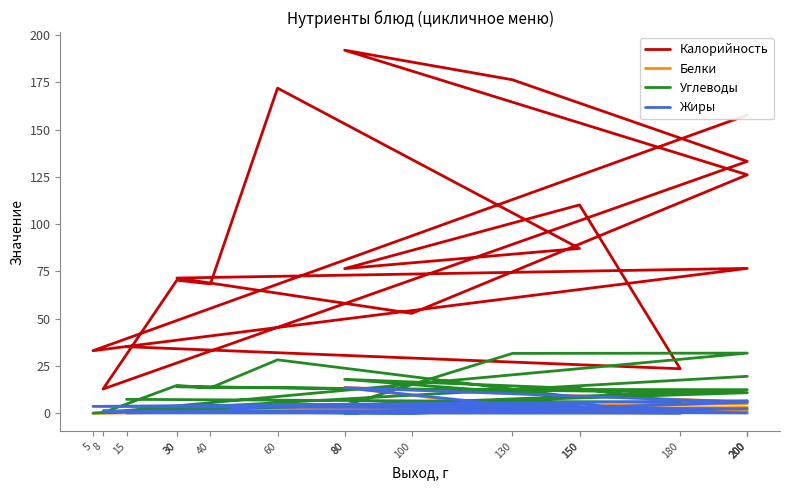

How many data points in Жиры are less than 2?

9